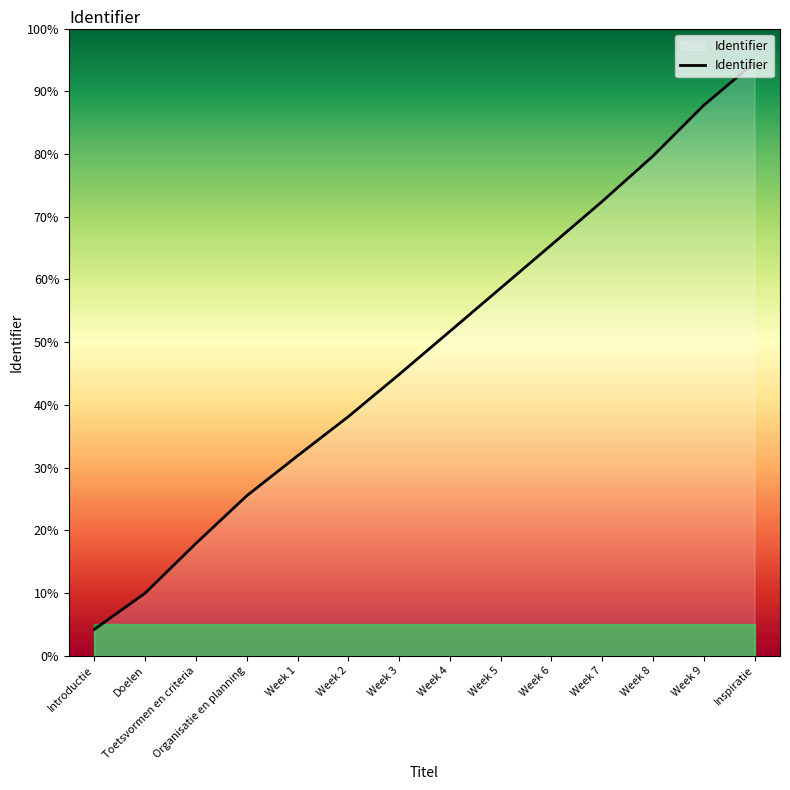

Reading left to right, list all the values displayed in this chart.

4.2	10.0	17.9	25.5	31.9	38.1	44.8	51.7	58.6	65.5	72.4	79.7	87.8	94.6